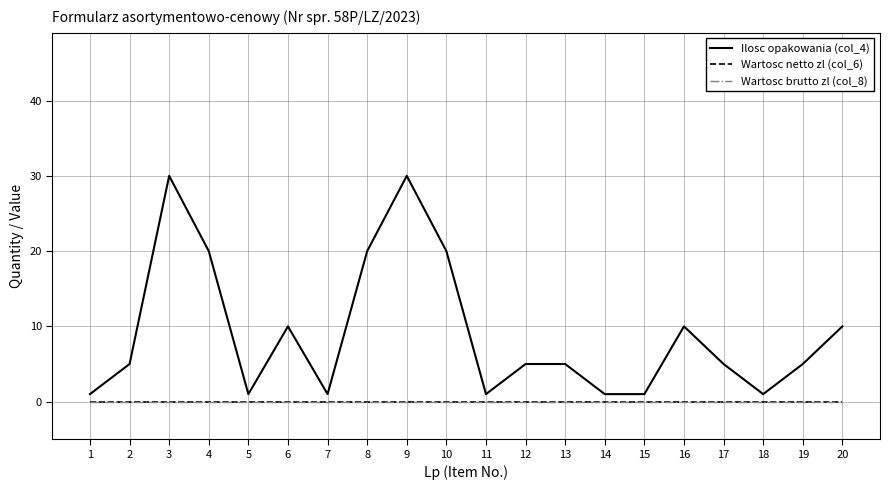

What is the greatest value displayed?

30